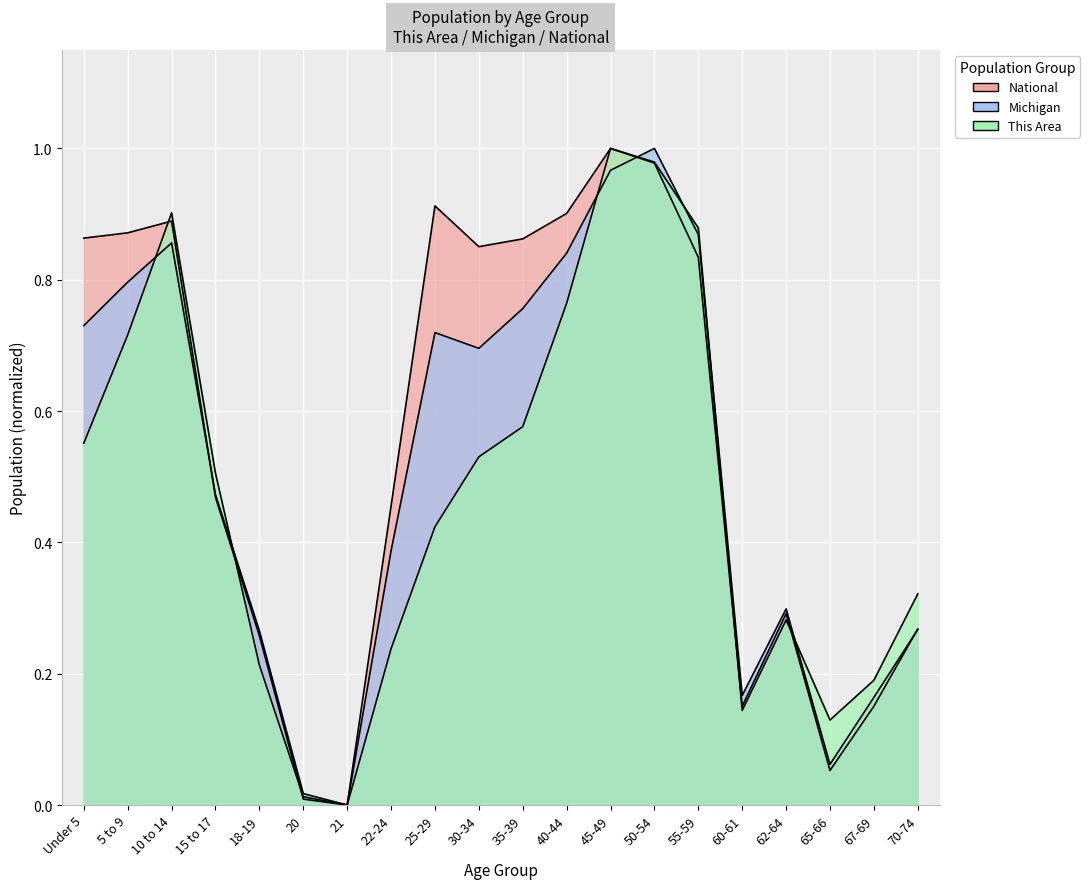

Rank the series at 10 to 14 from highest to lowest value.

This Area, National, Michigan